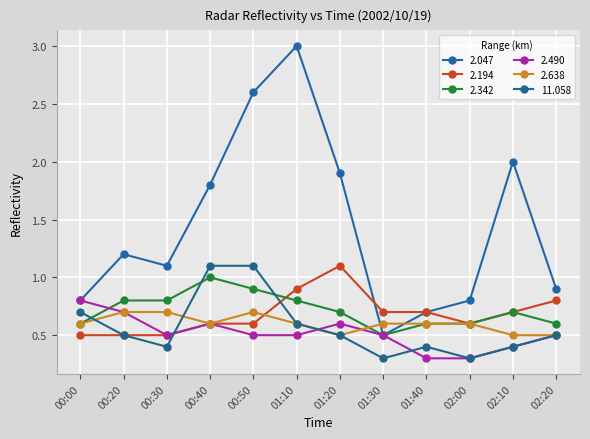

What is the approximate value of 2.638 at 02:20?

0.5